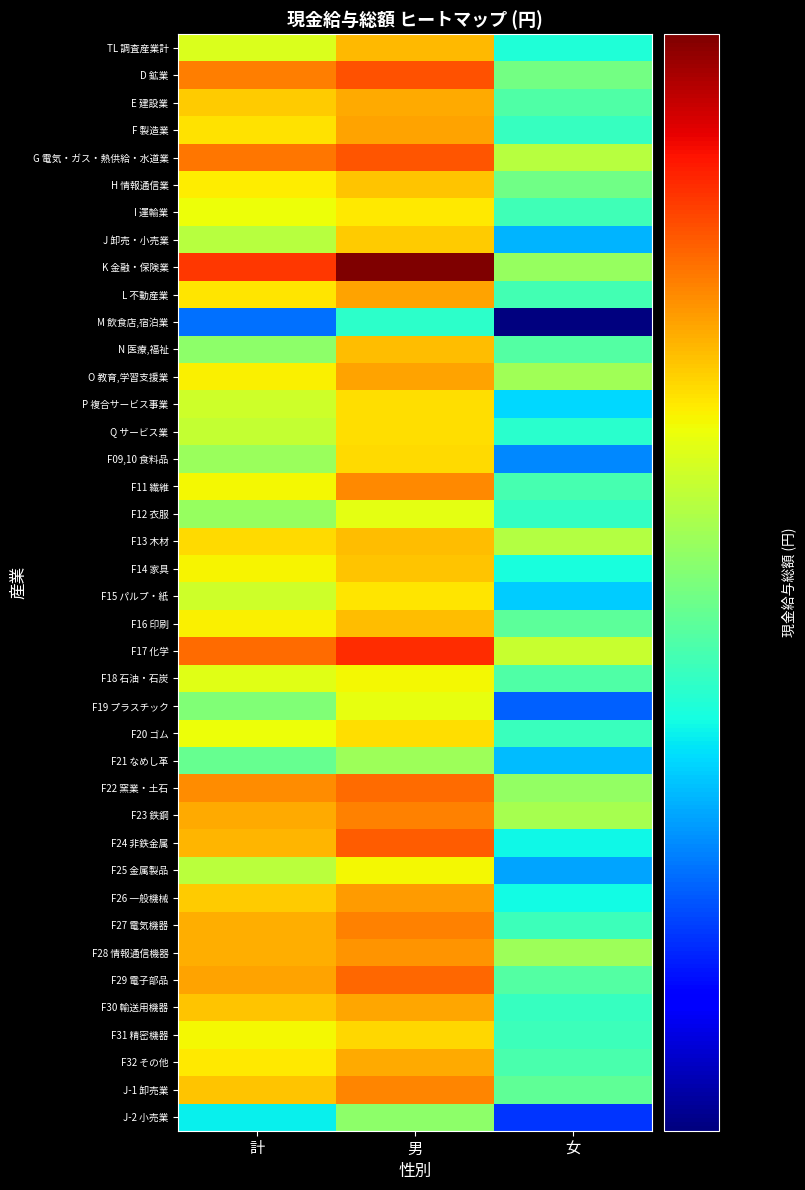

How many categories are shown in the chart?

3